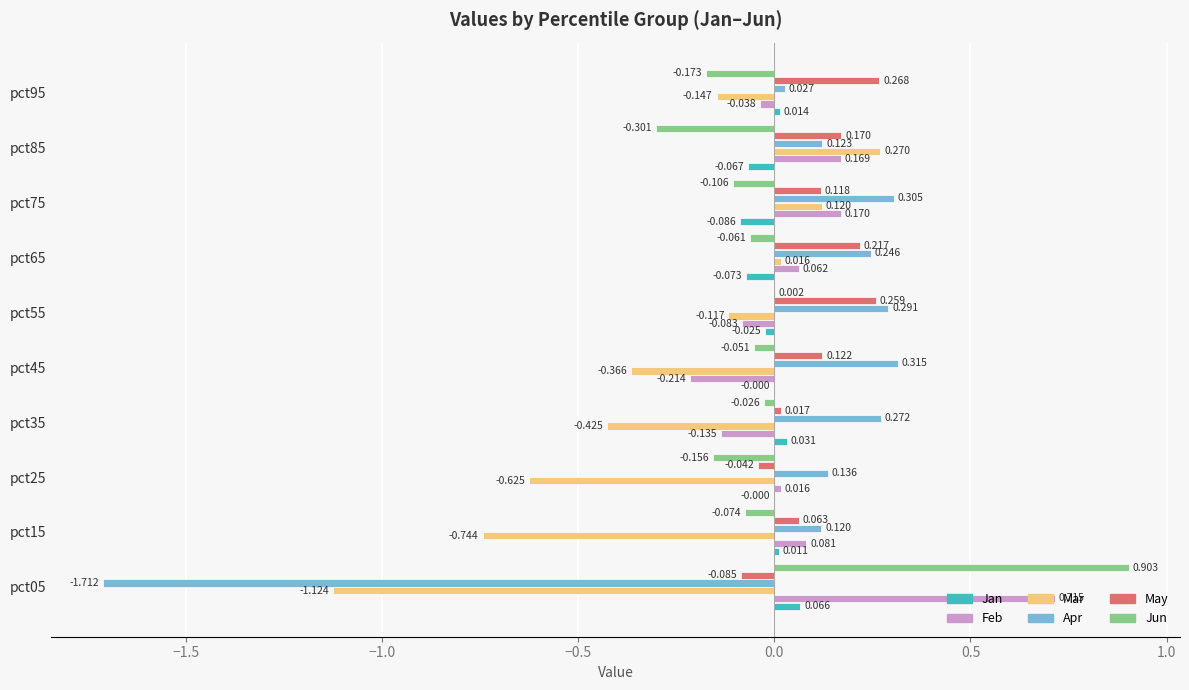

Is the value of Jun at pct15 greater than the value of May at pct55?

No